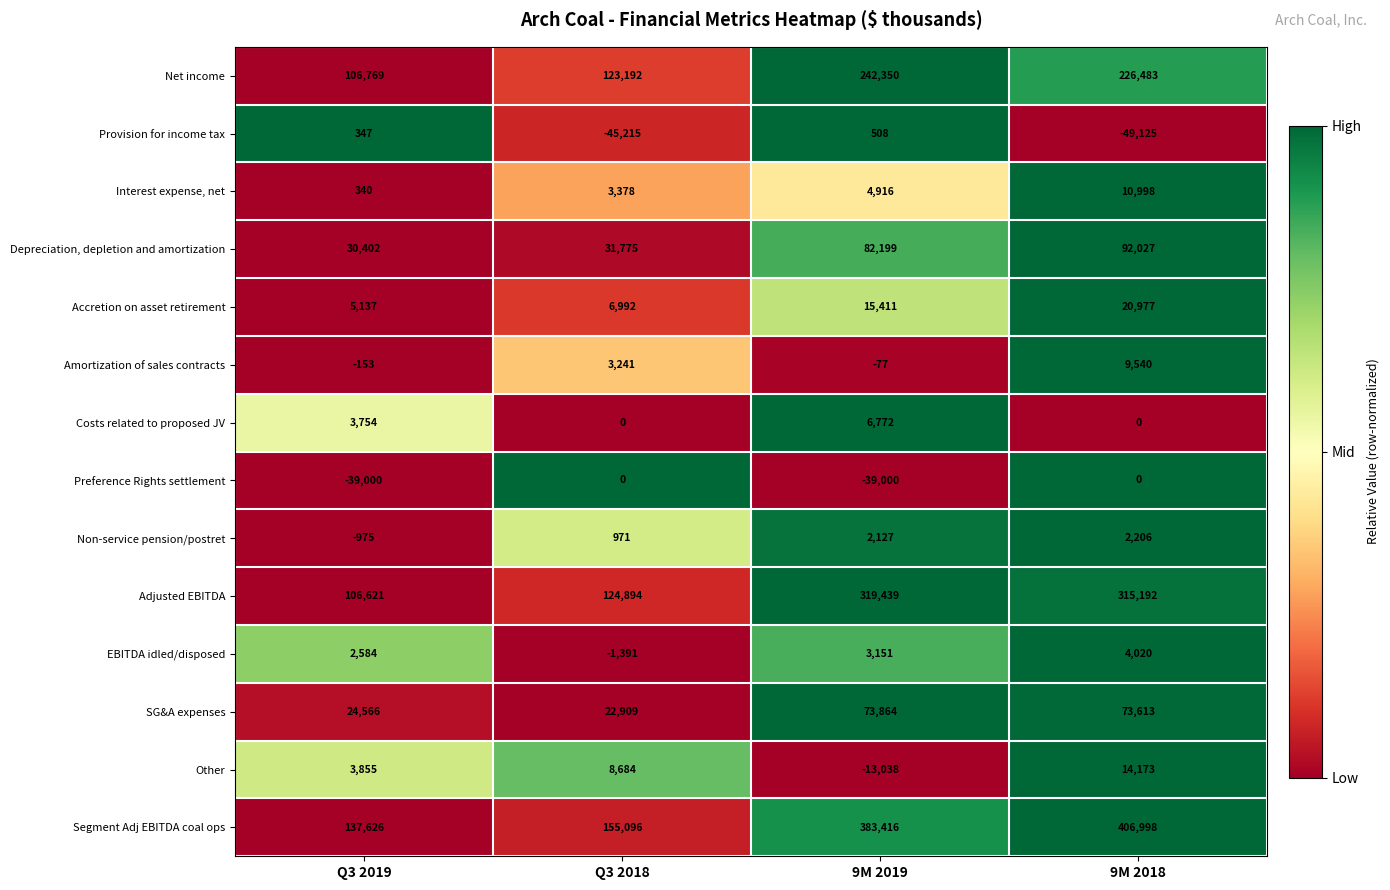

Count the number of categories in the chart.

4